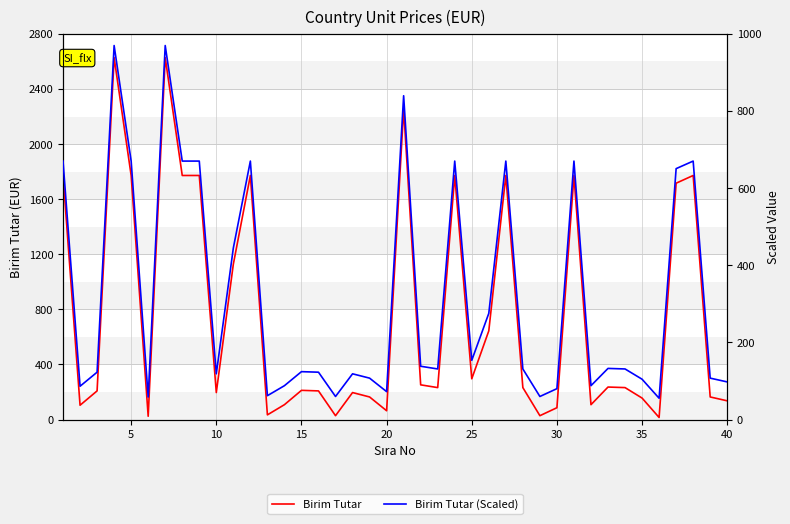

What is the average value of the Birim Tutar (Scaled) series?

318.3